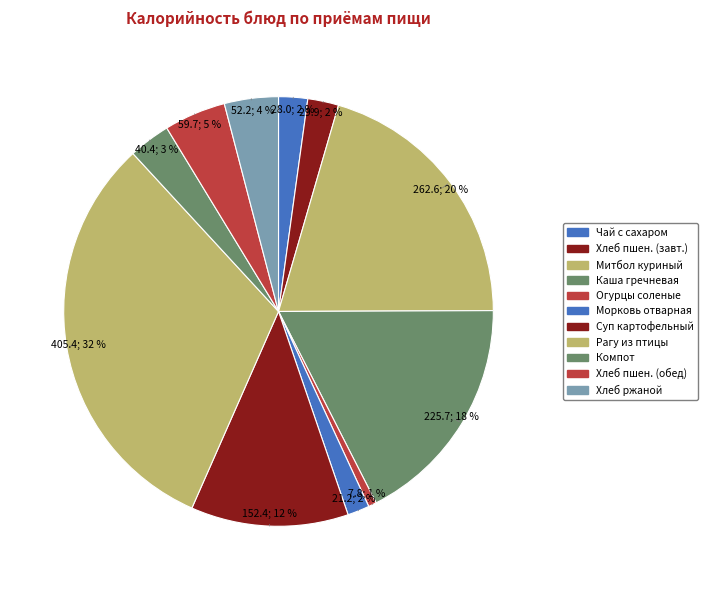

Which slice is the smallest?

Огурцы соленые